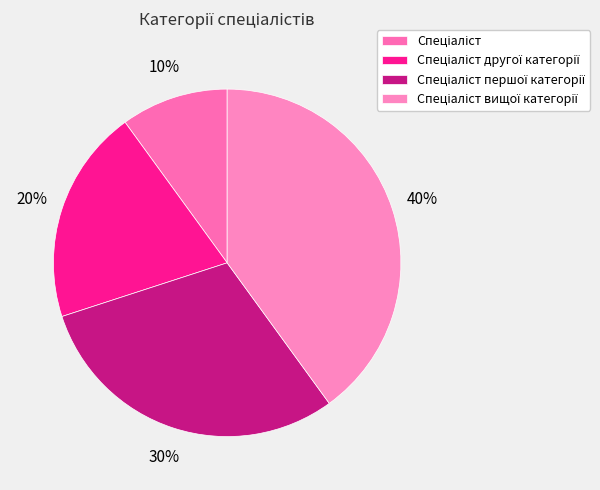

Between Спеціаліст другої категорії and Спеціаліст першої категорії, which is larger?

Спеціаліст першої категорії